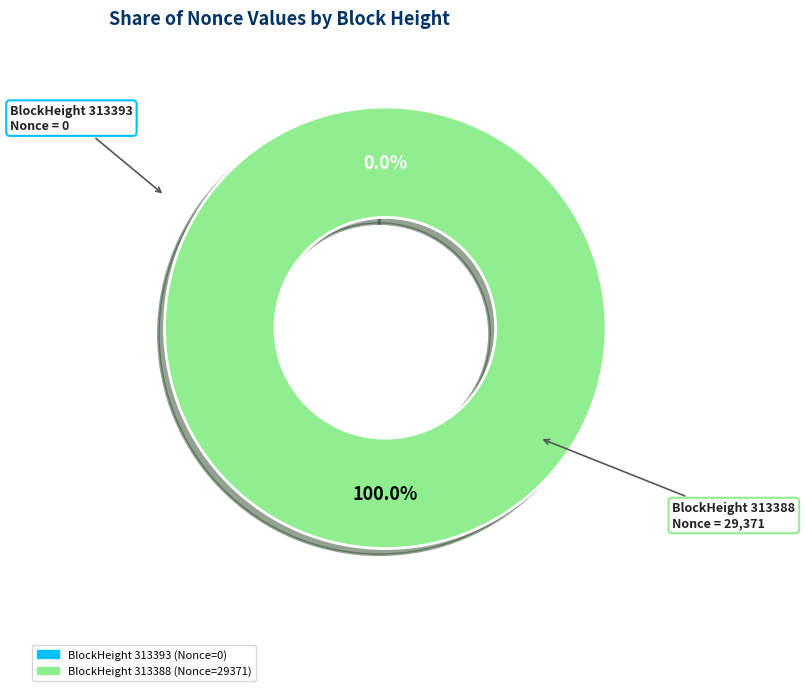

Which category accounts for the majority?

BlockHeight 313388 (Nonce=29371)